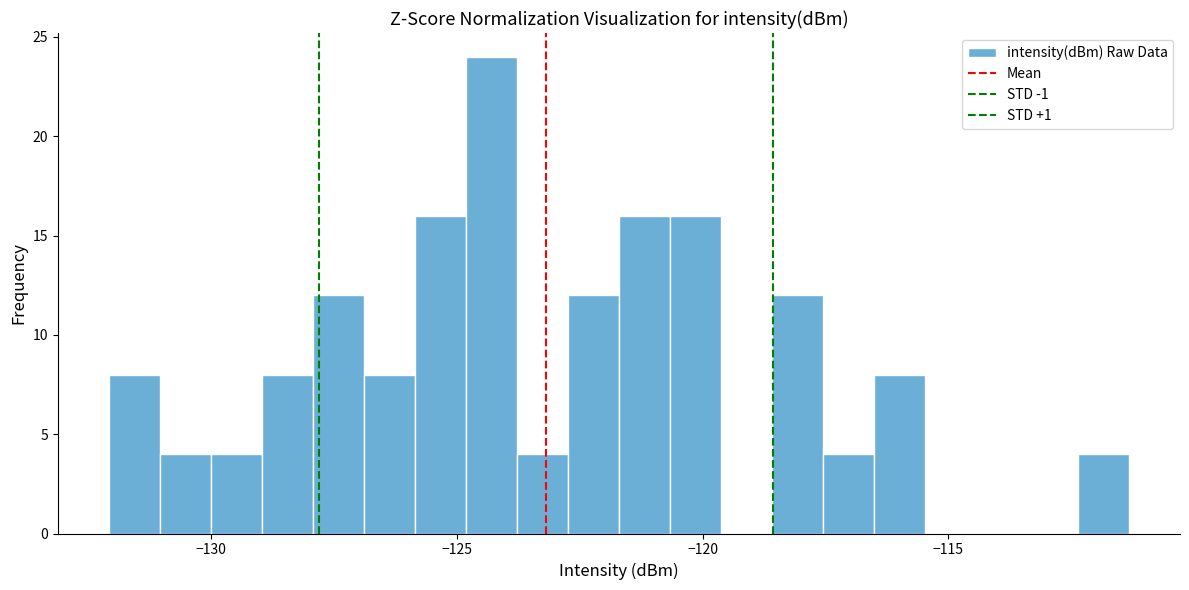

Read against the x-axis, roughly where is the centre of the tallest bar?

-124.5